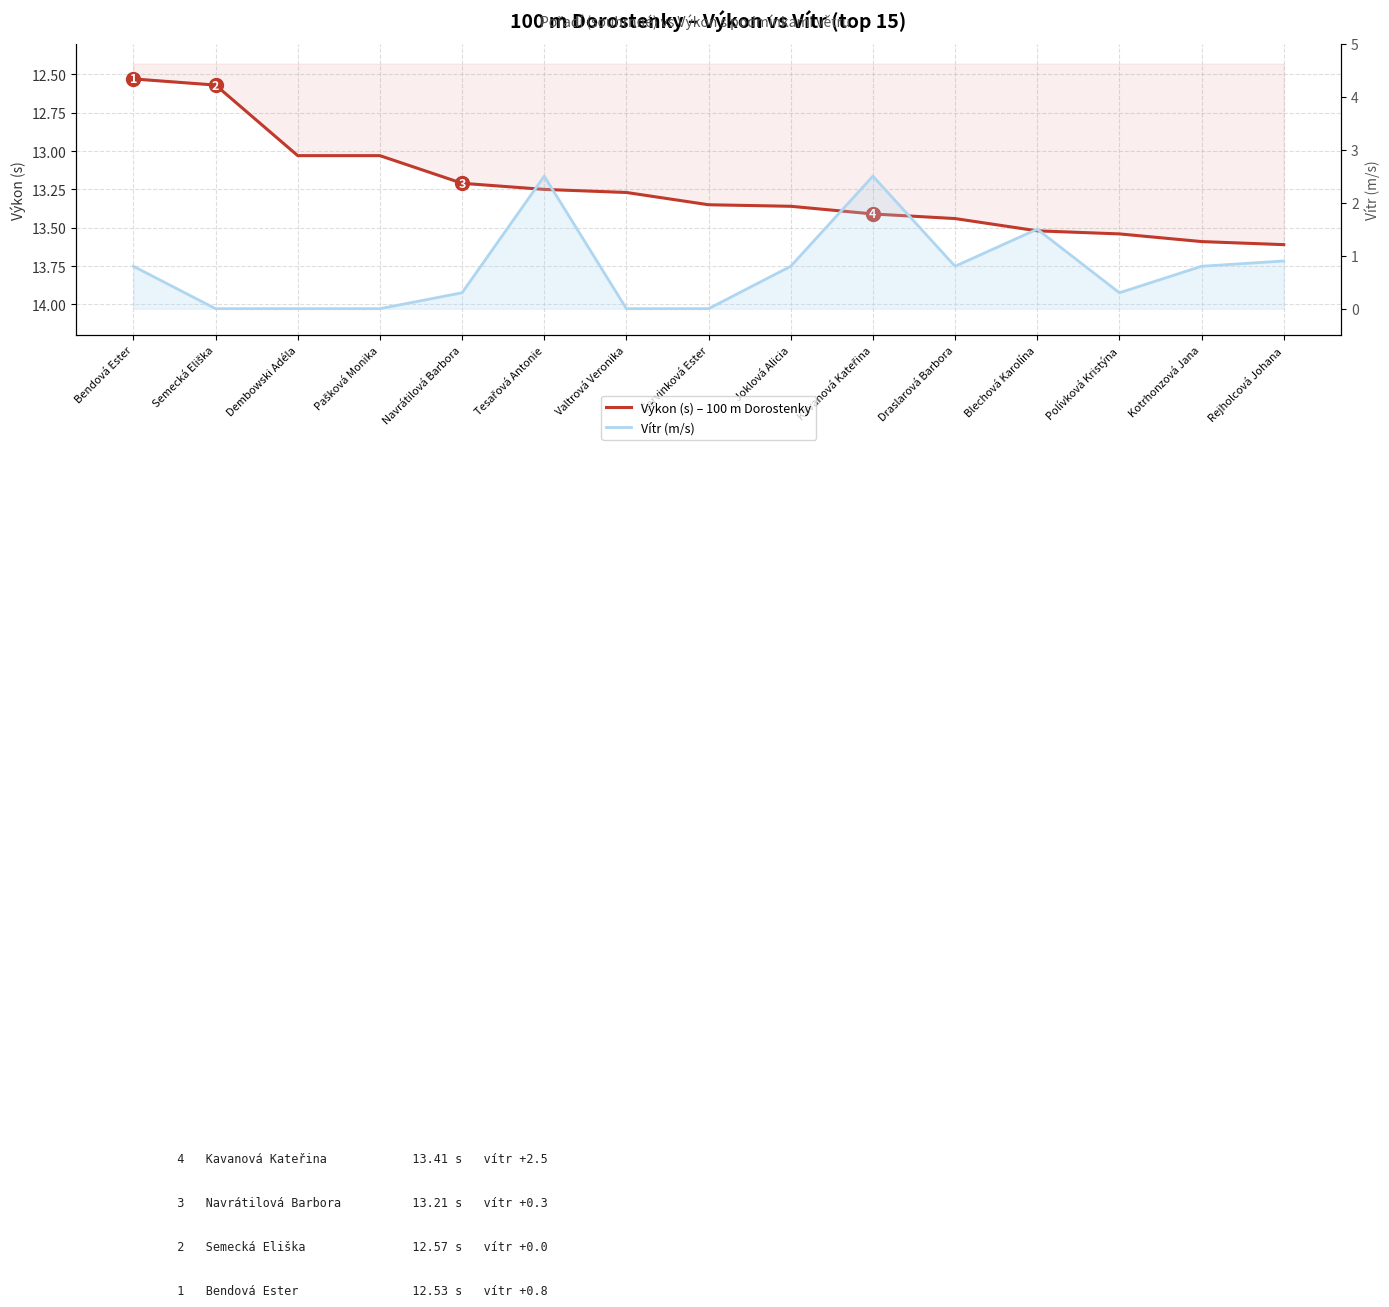

What position from the left is Navrátilová Barbora?

5